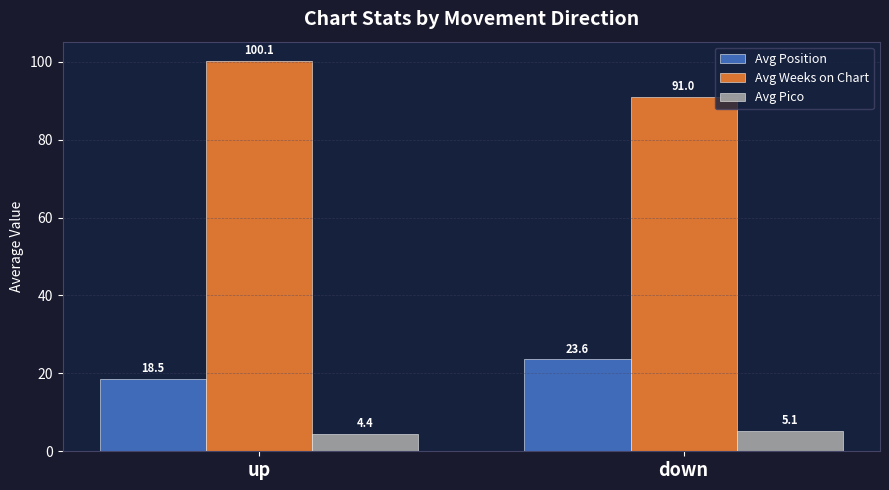

What is the difference between the maximum and minimum values in the Avg Position series?

5.1